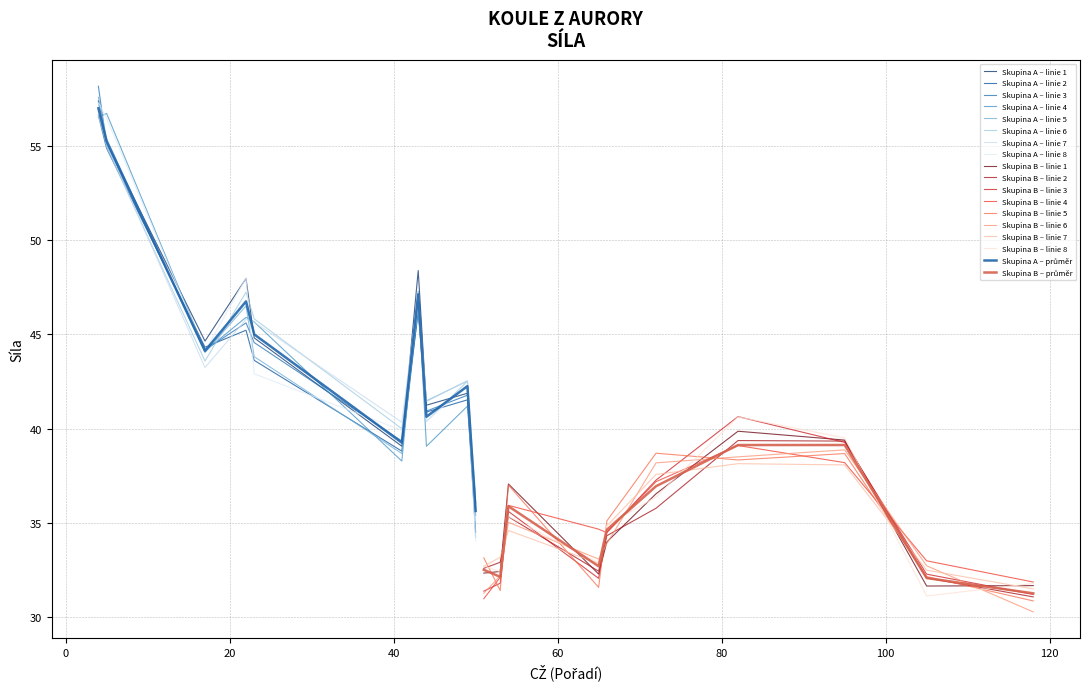

What is the smallest value displayed?

31.2